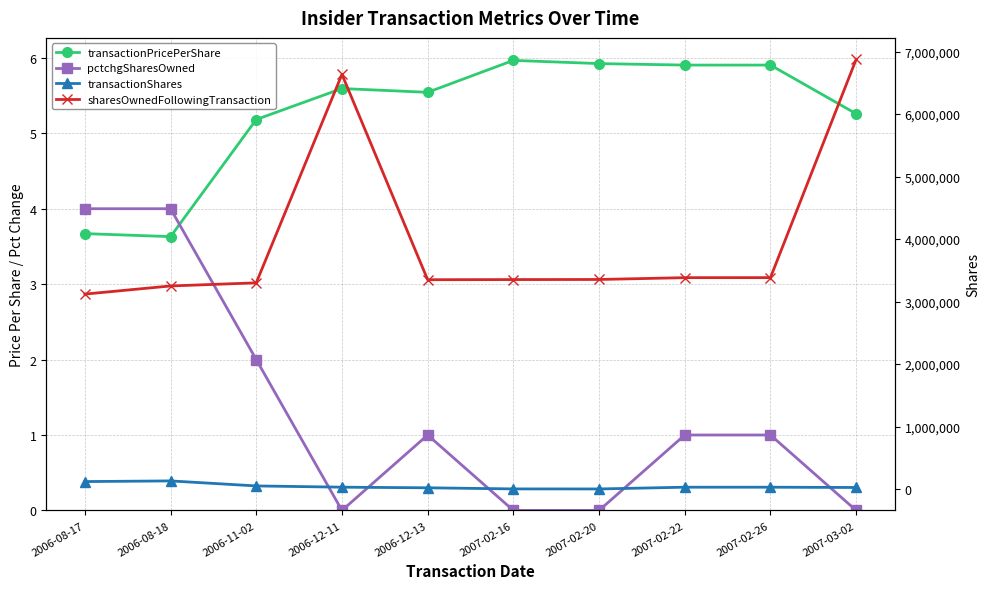

Between 2006-12-13 and 2007-02-16, which series saw the biggest shift?

transactionShares